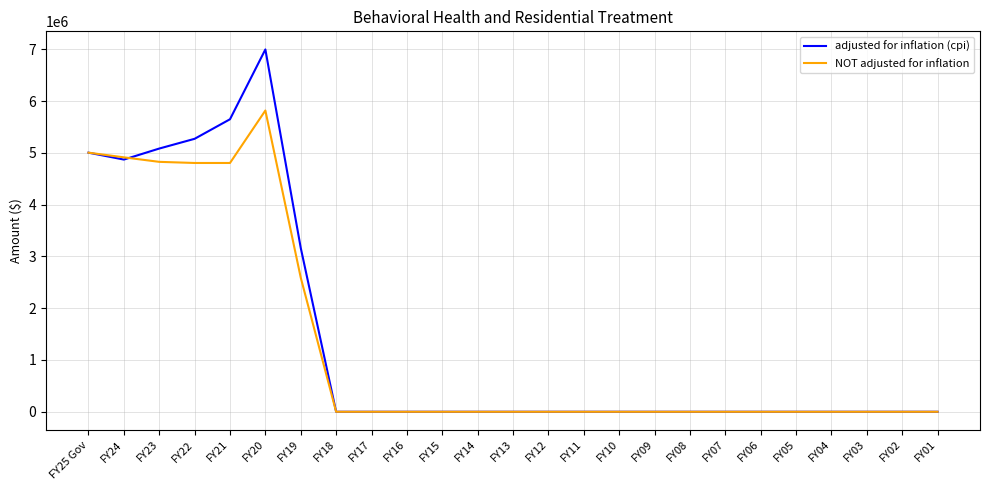

Which series has the widest spread of values?

adjusted for inflation (cpi)